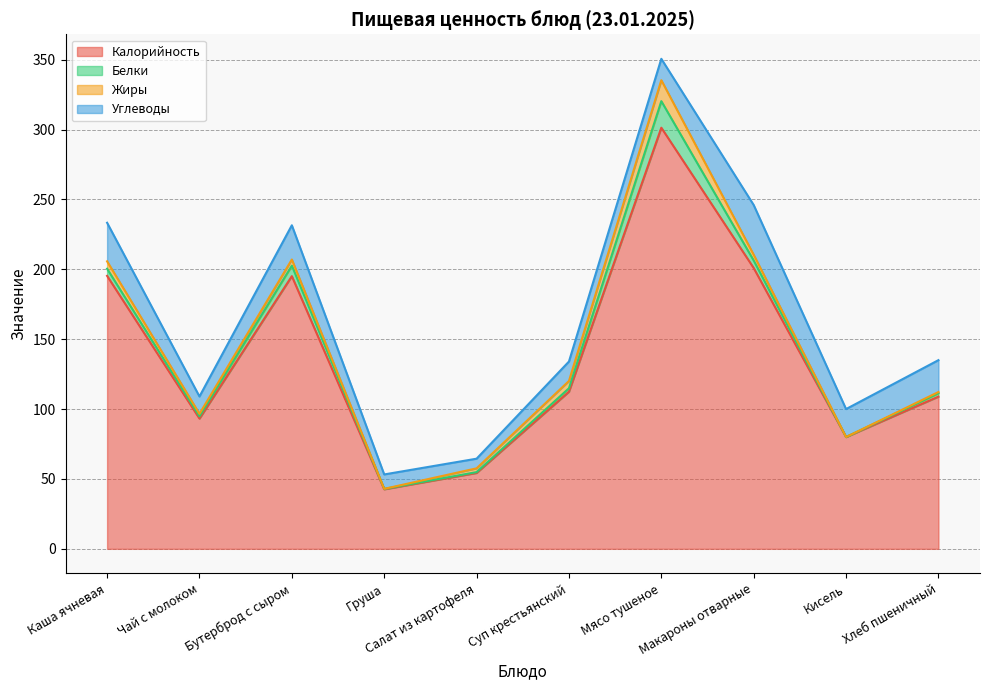

Is it true that Белки equals 19.0 at Мясо тушеное?

True